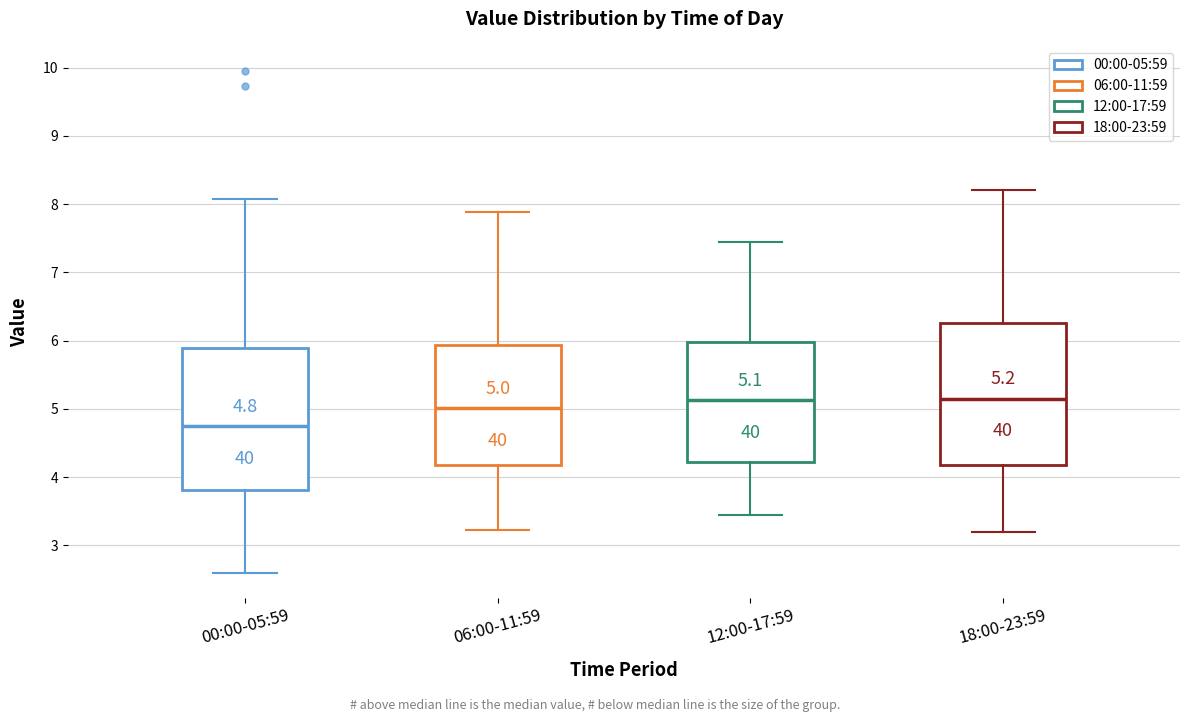

Which box's median line is the lowest?

00:00-05:59